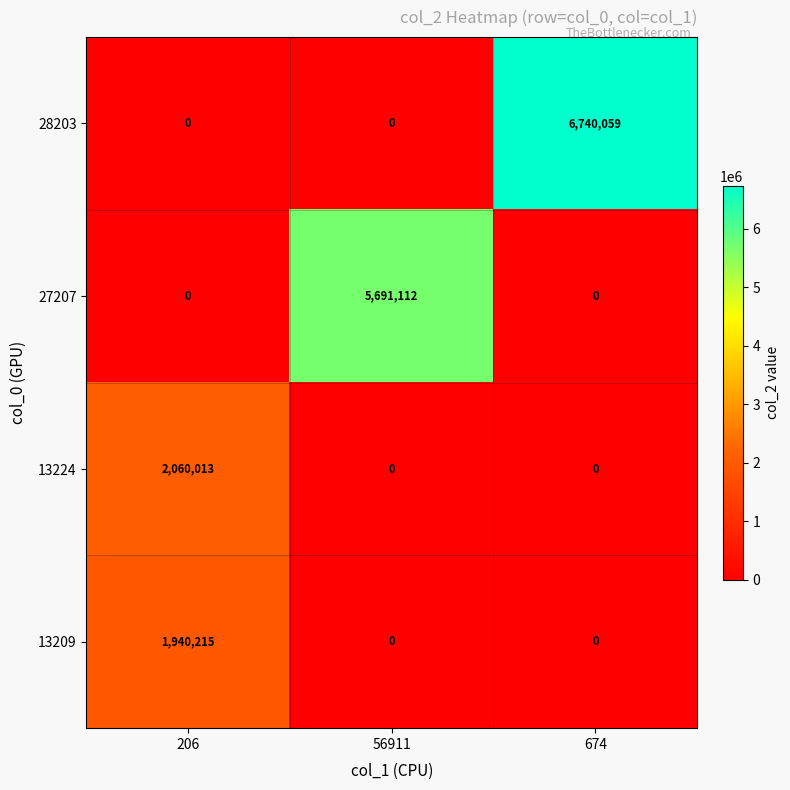

What is the total value across all series at 674?

6740059